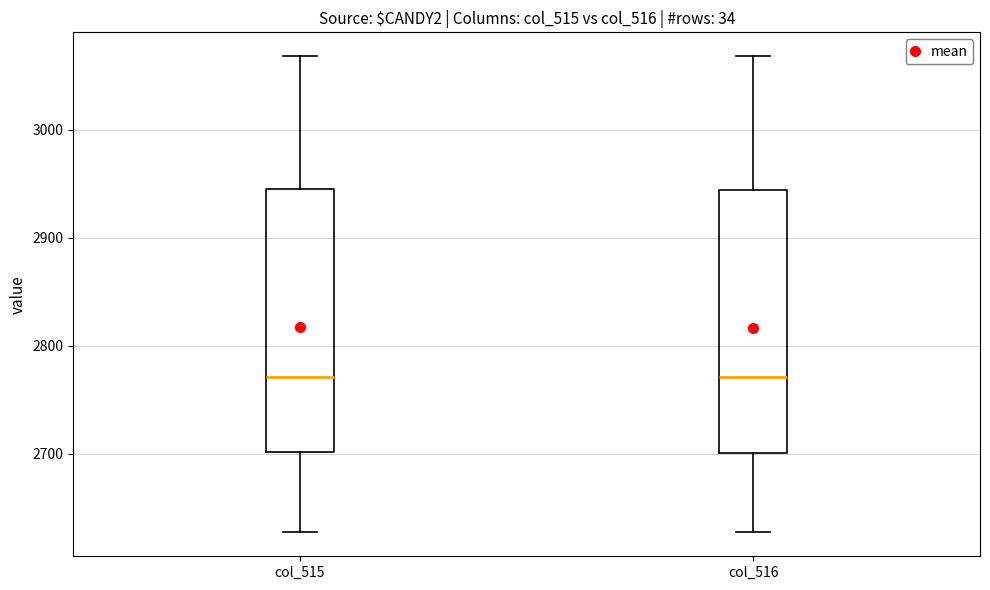

Reading left to right, read every box against the y-axis: the position of its median line, the range the box covers, and the ends of its whiskers. The values are not printed on the chart, so give them approximately, as read against the axis.

col_515: median 2770, box 2700 to 2950, whiskers 2630 to 3070
col_516: median 2770, box 2700 to 2940, whiskers 2630 to 3070